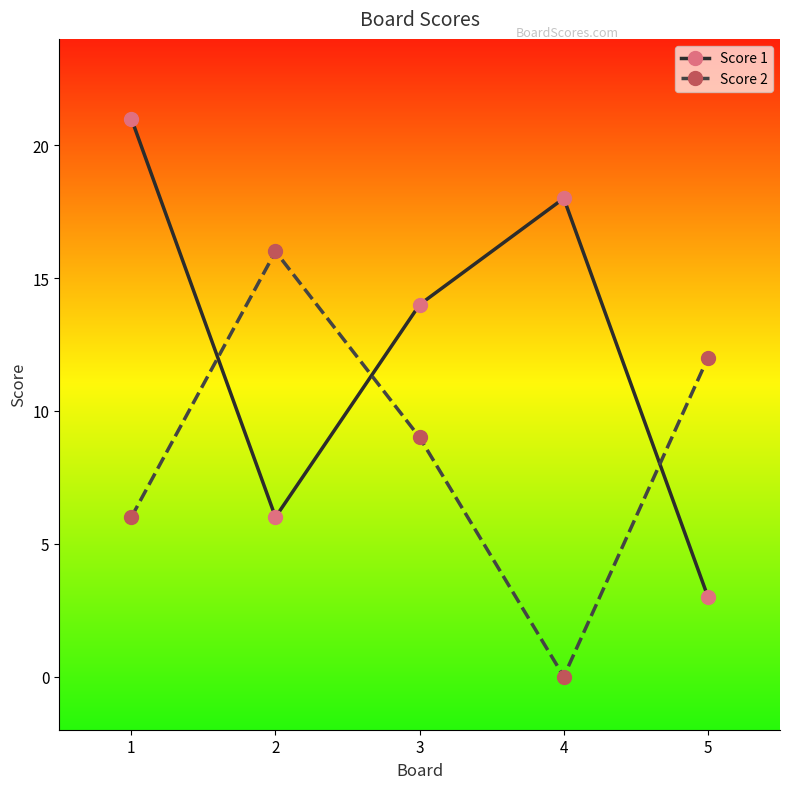

At which label does Score 1 reach its minimum?

5